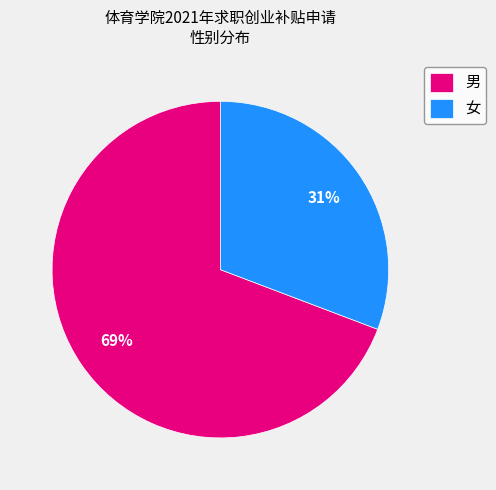

Approximately how many times larger is the value at 男 compared to 女?

2.2